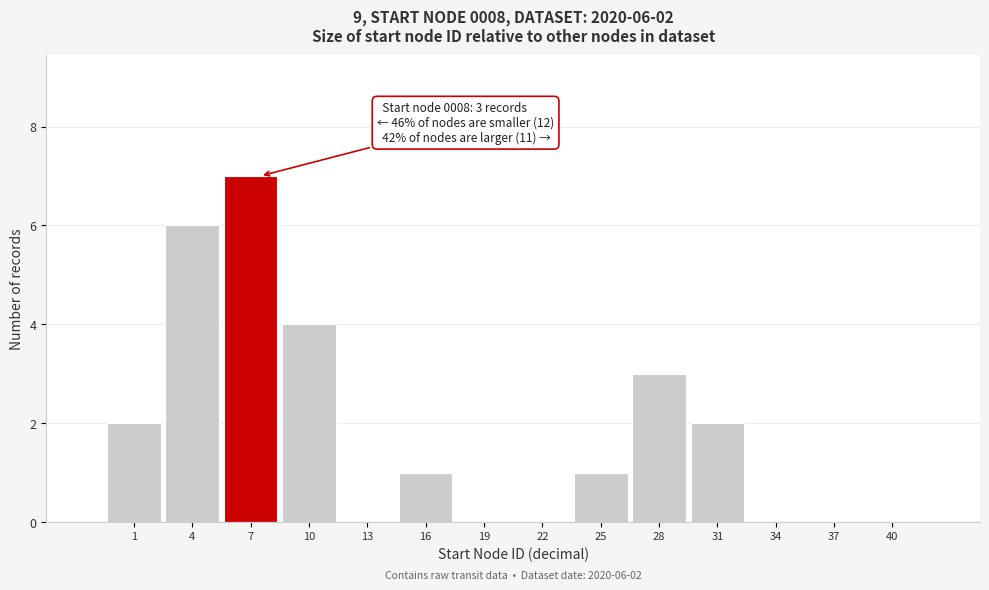

Reading left to right, what are all the values shown in this chart?

1=2	4=6	7=7	10=4	13=0	16=1	19=0	22=0	25=1	28=3	31=2	34=0	37=0	40=0